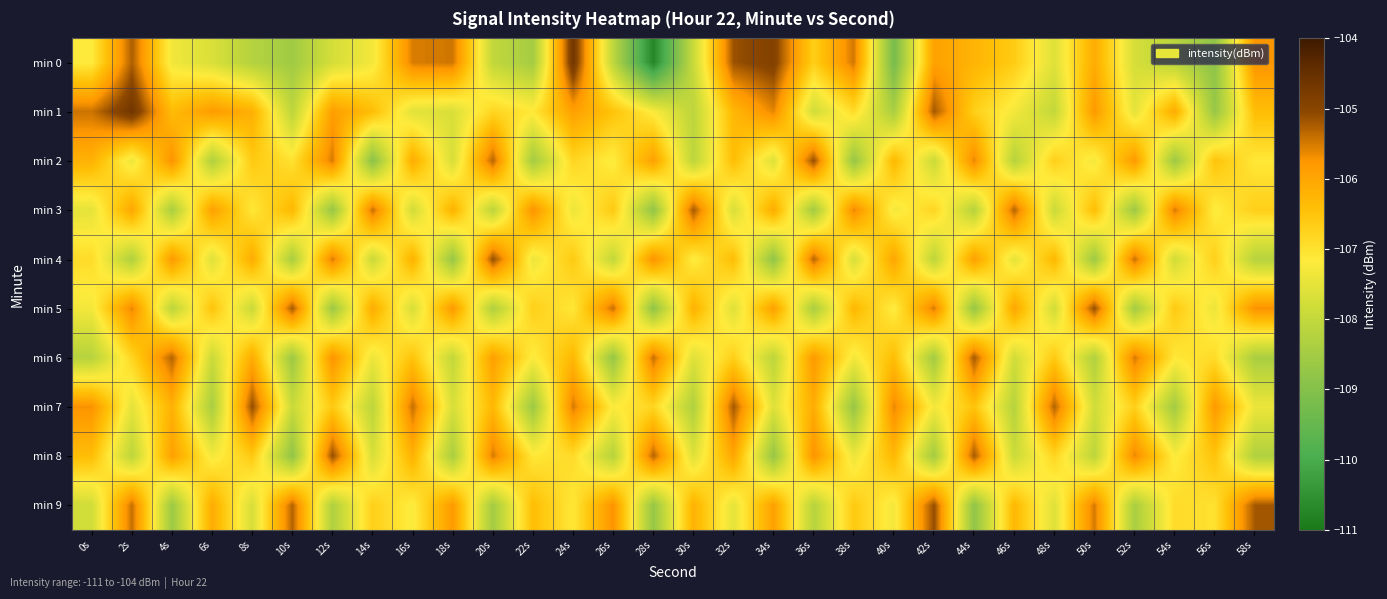

Which series has the widest spread of values?

min 0